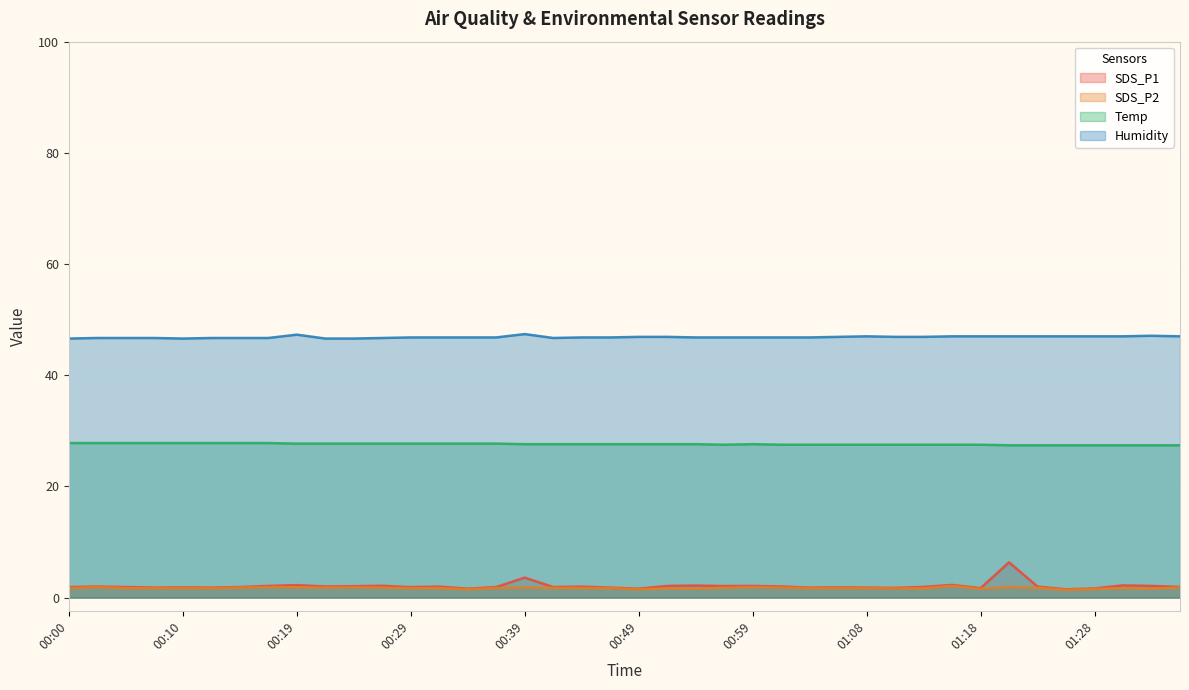

What is the difference between the maximum and minimum values in the SDS_P1 series?

4.8